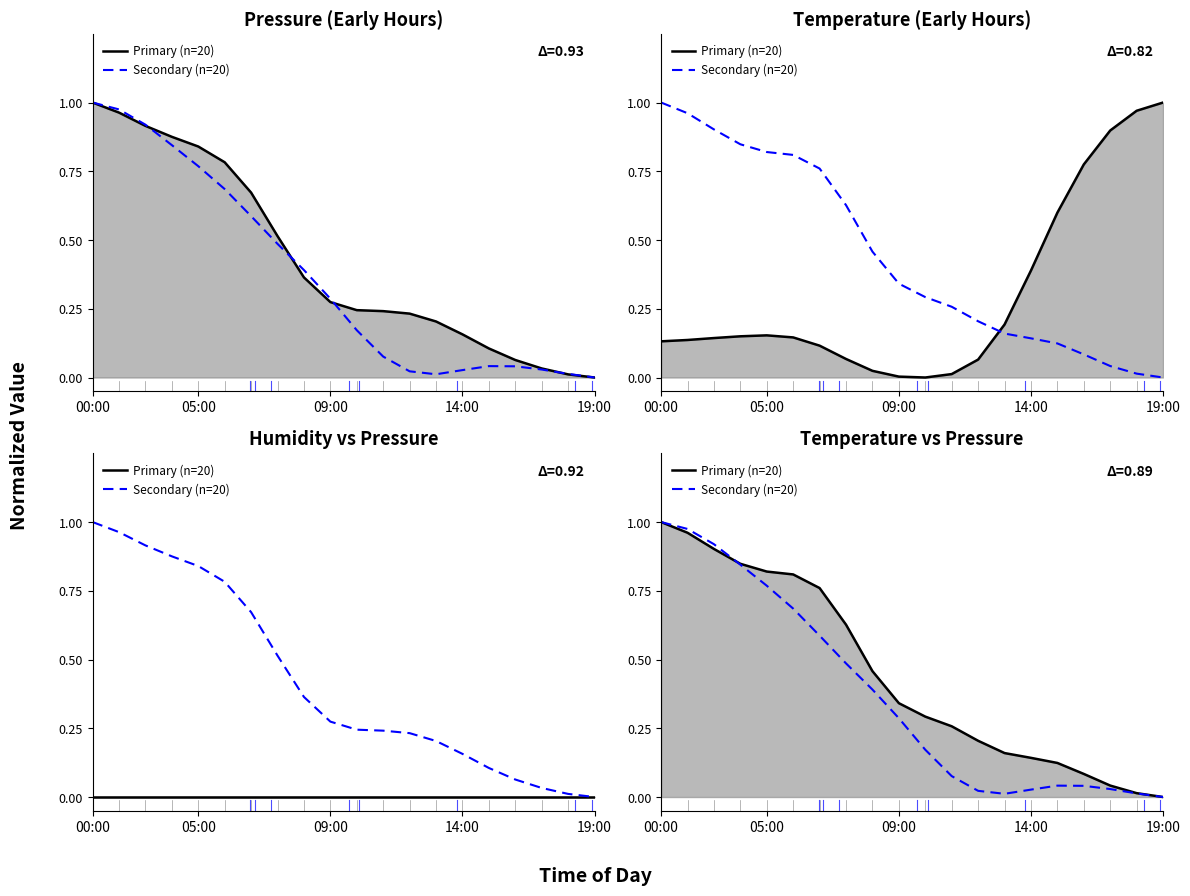

What are all the series names shown in the legend?

Primary (n=20), Secondary (n=20)